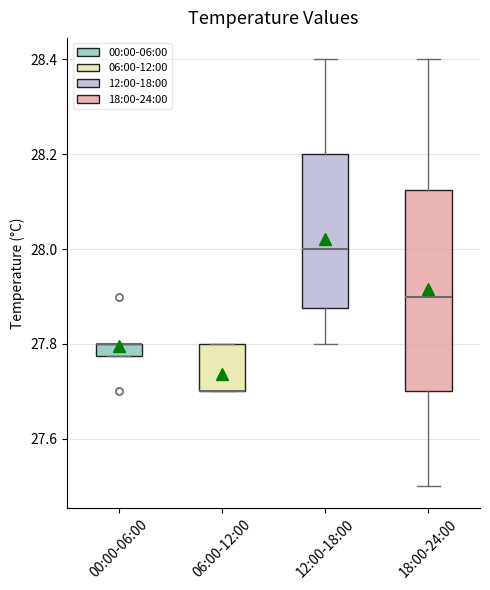

Where is the upper edge of the box for 06:00-12:00 on the y-axis? The values are not printed on the chart, so give them approximately, as read against the axis.

27.80